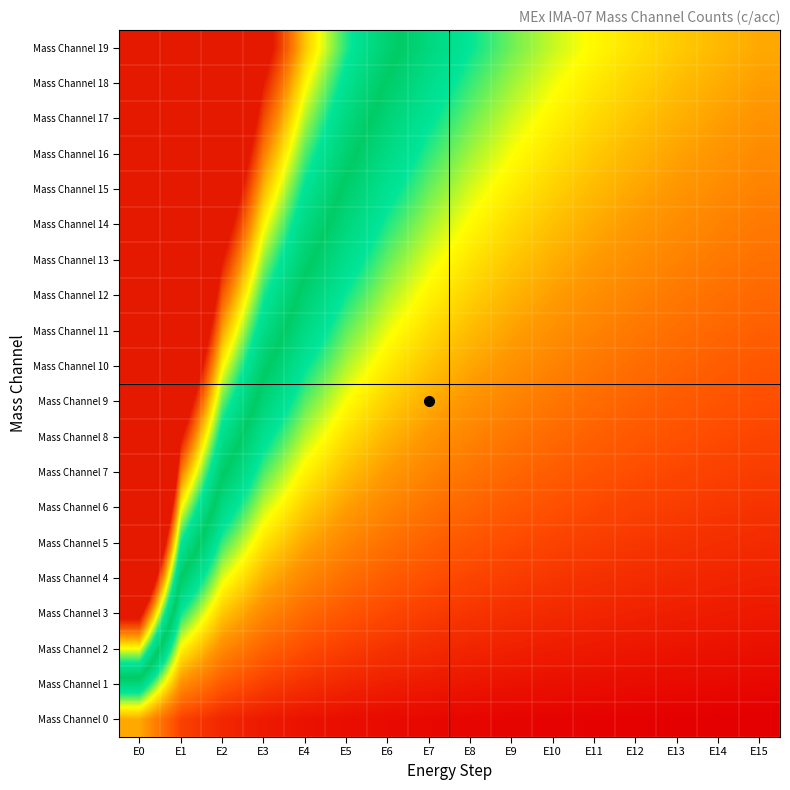

Which series has the largest range (max minus min)?

Mass Channel 19